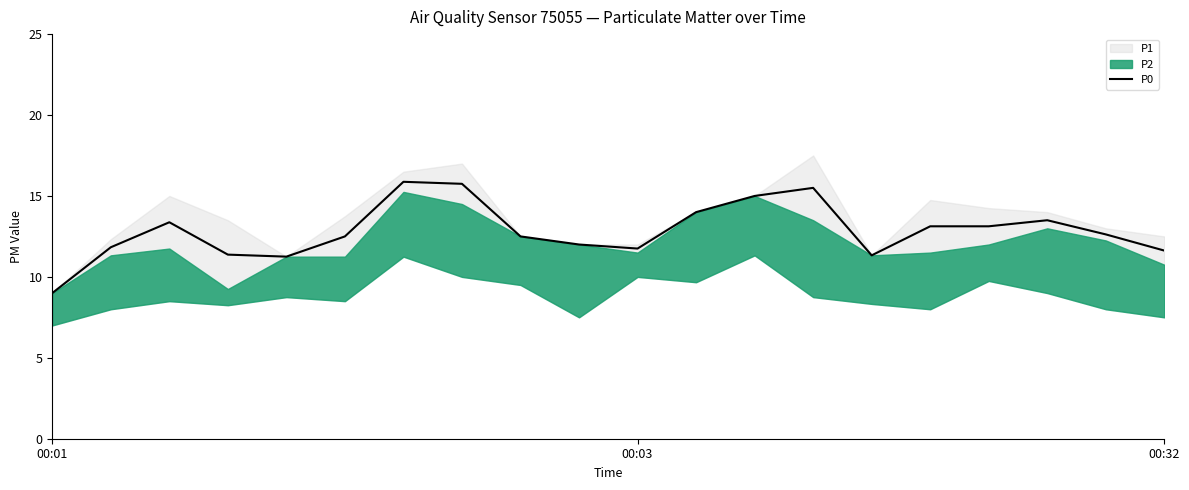

True or false: there are more than 1 points higher than both neighbors.

True